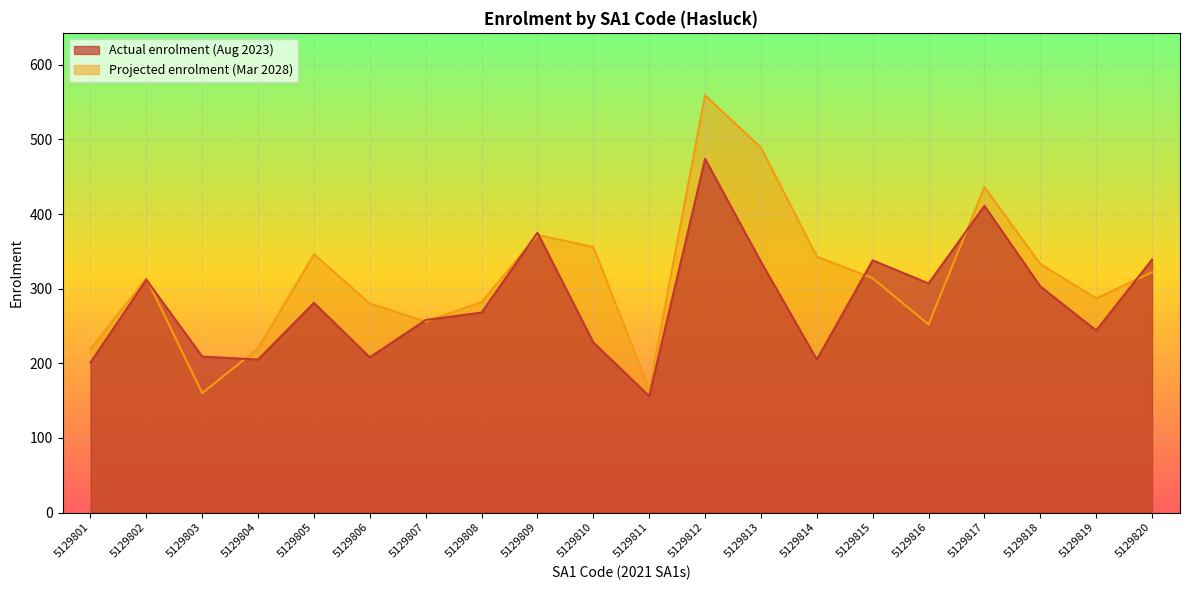

In Projected enrolment (Mar 2028), how many points are lower than both neighbors (excluding endpoints)?

5